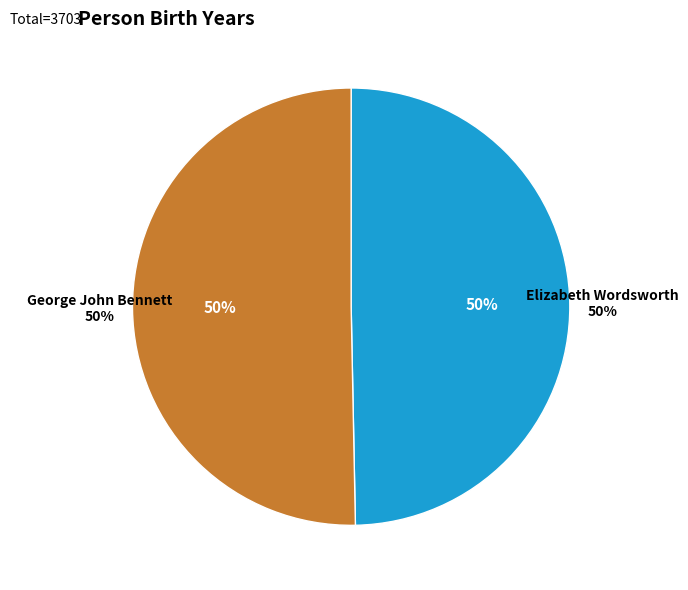

How much of the chart is everything except Elizabeth Wordsworth?

50.3%